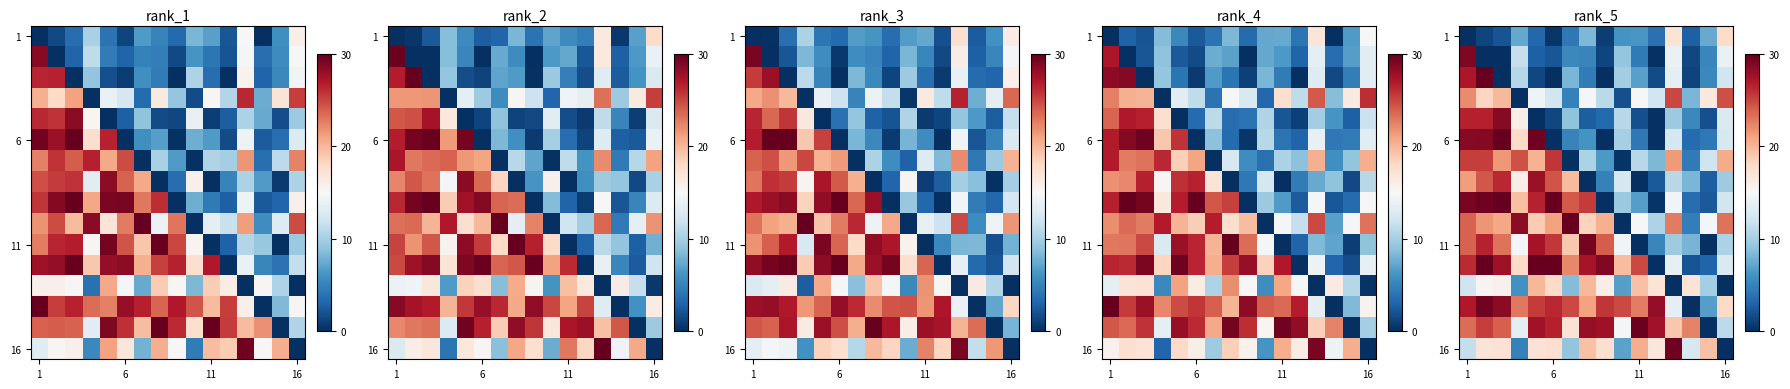

At which label does row_10 first exceed 19?

1